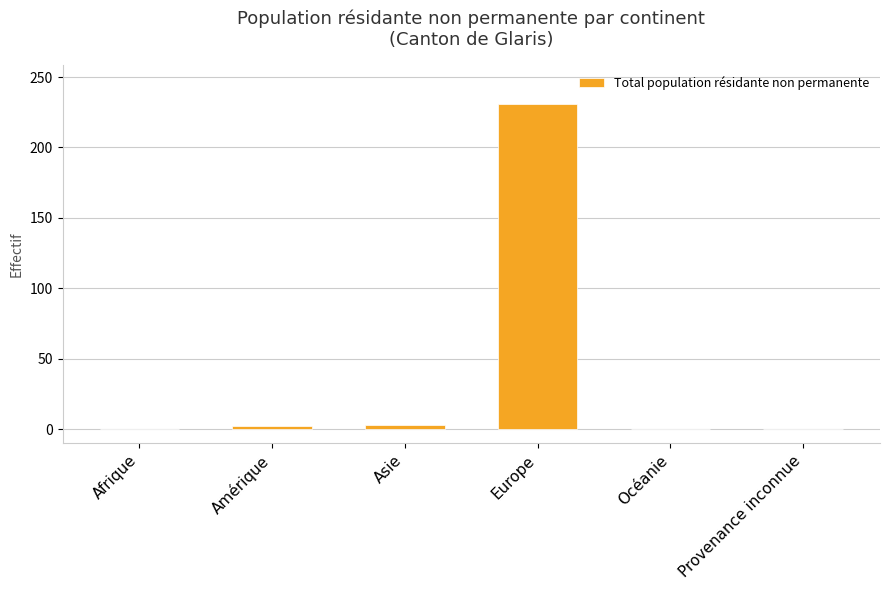

True or false: the data shows 0 at Océanie.

True